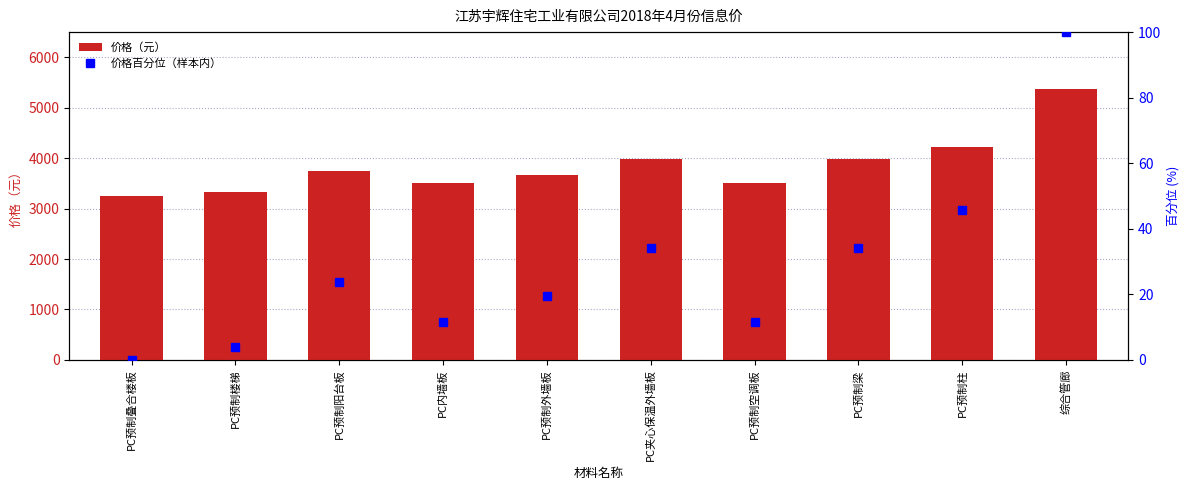

What is the total value across all series at PC预制柱?

4268.8